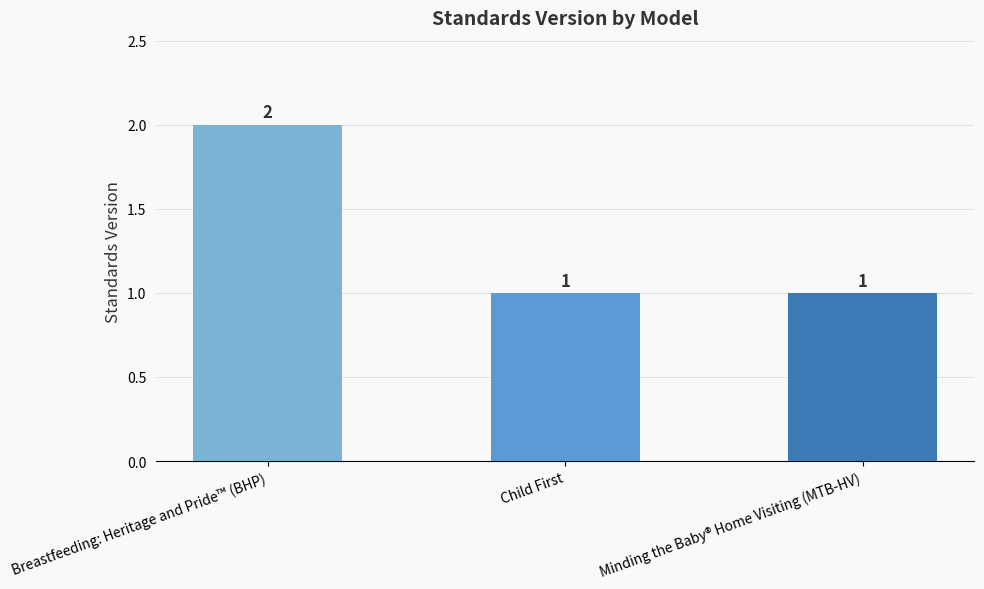

Approximately how many times larger is the value at Breastfeeding: Heritage and Pride™ (BHP) compared to Minding the Baby® Home Visiting (MTB-HV)?

2.0